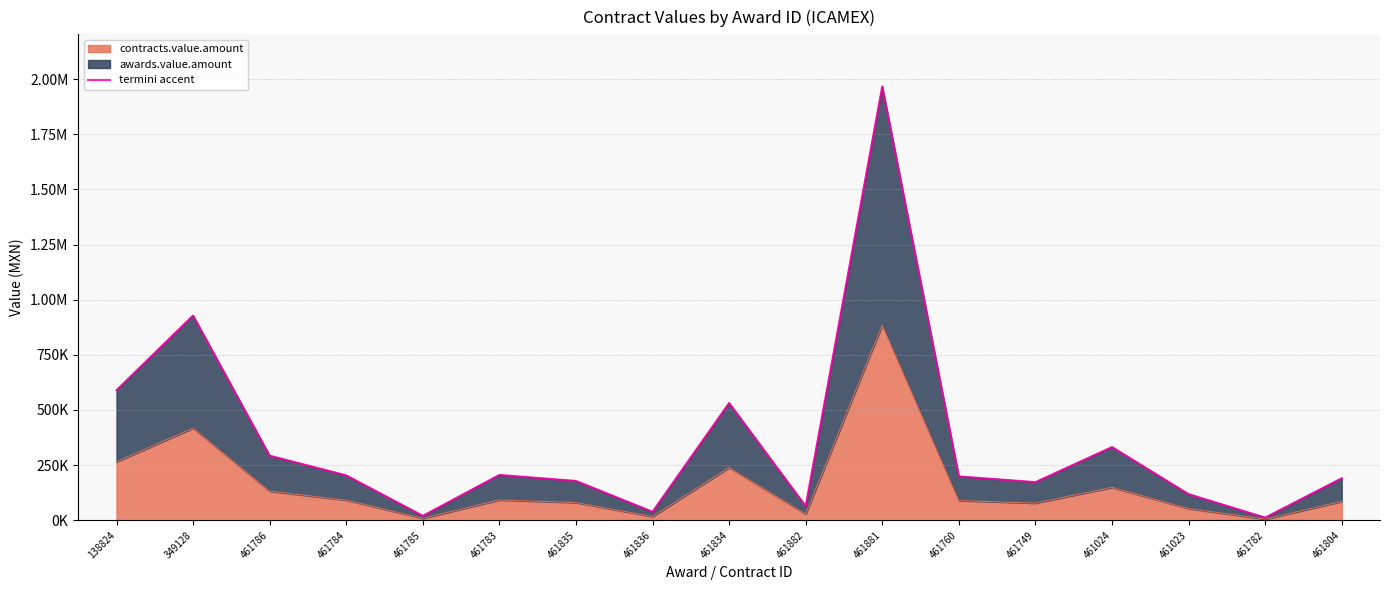

List the labels in order of value, largest first.

461881, 349128, 138824, 461834, 461024, 461786, 461783, 461784, 461760, 461804, 461835, 461749, 461023, 461882, 461836, 461785, 461782